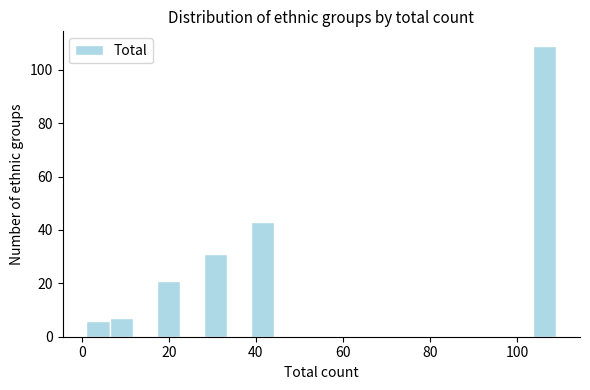

Around what value on the x-axis is the tallest bar? Give the approximate position of its centre, as read against the axis.

106